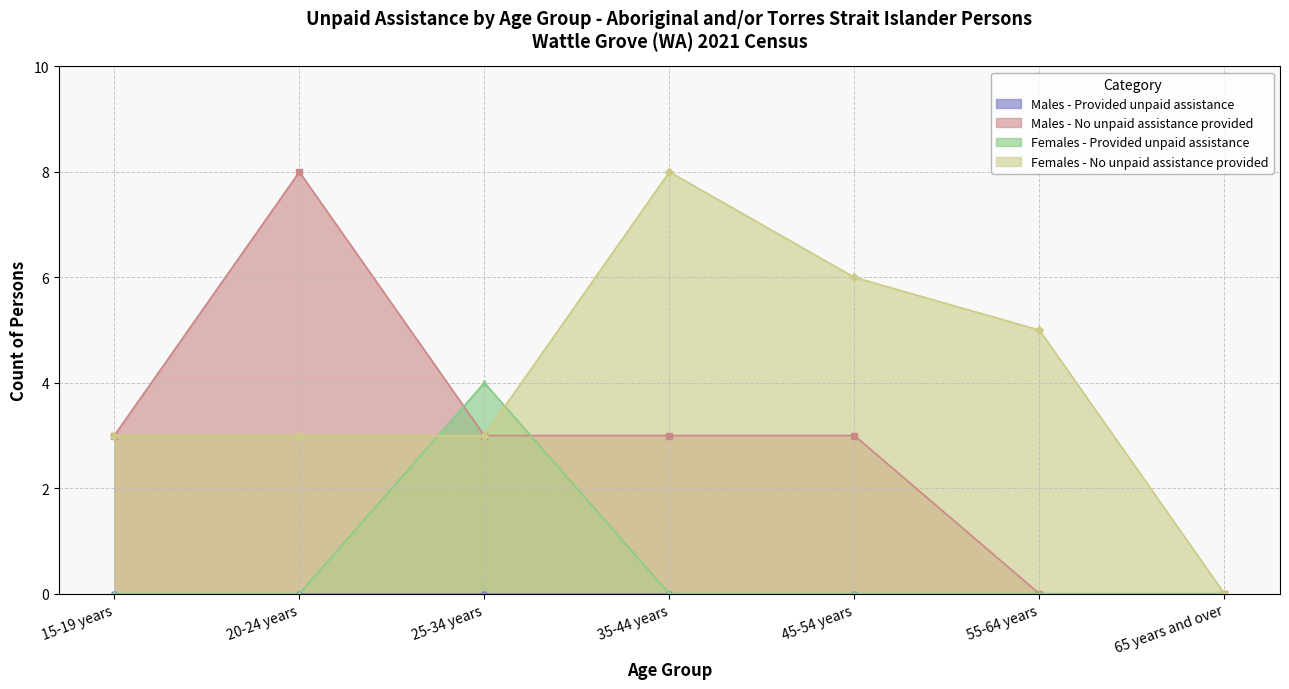

Does the chart display data point markers on the line(s)?

Yes